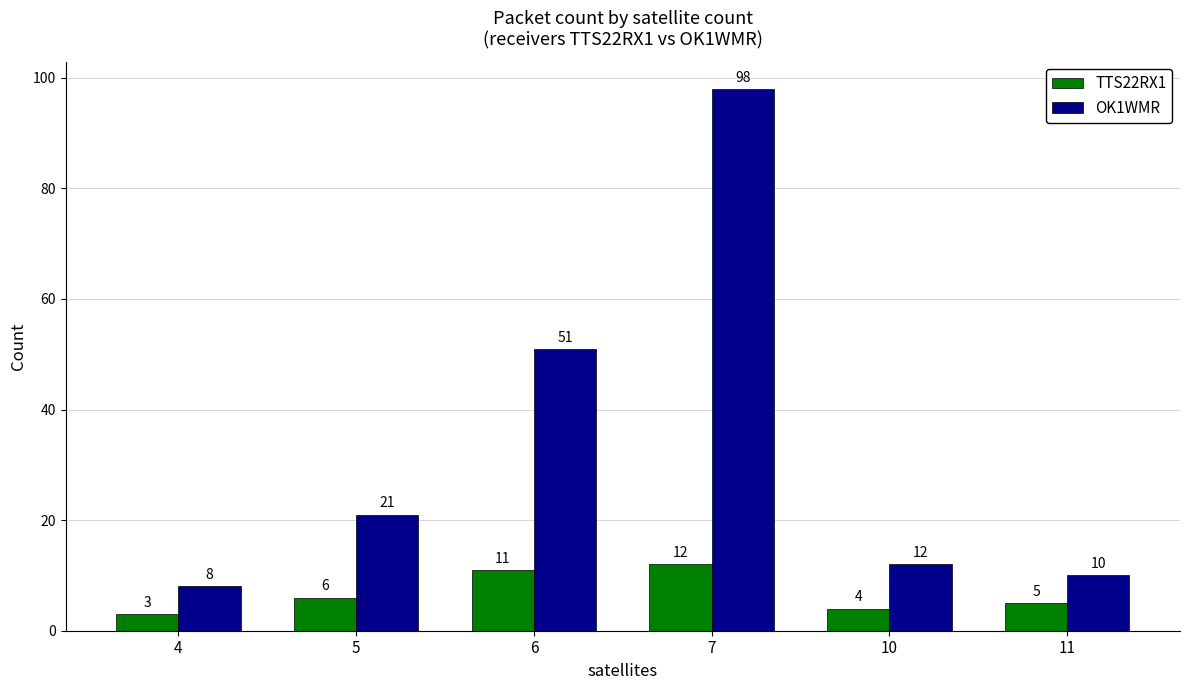

What is the smallest value displayed?

3